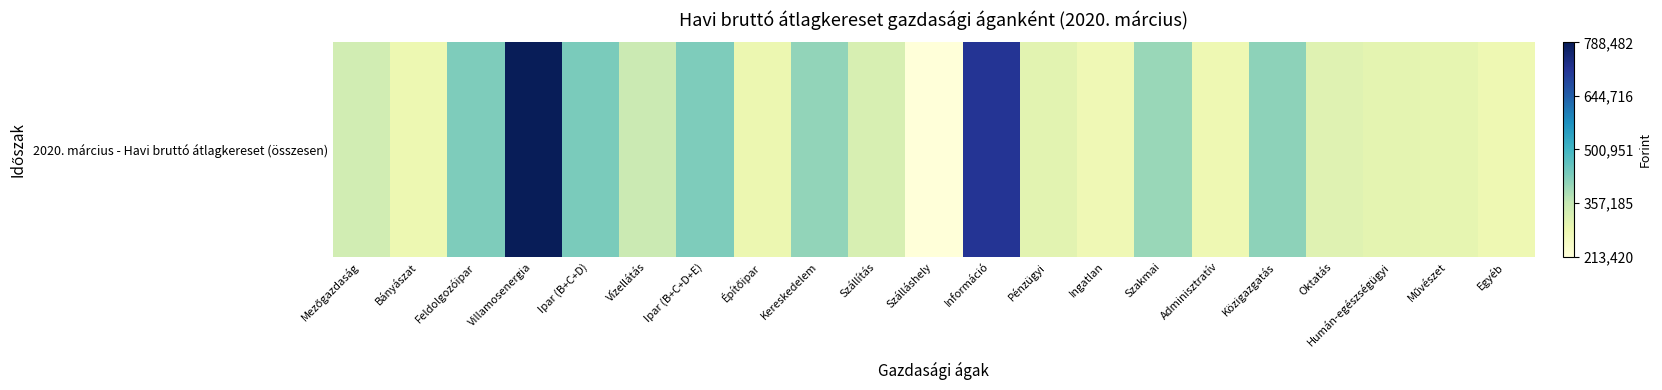

Between Szállítás and Pénzügyi, which is larger?

Szállítás